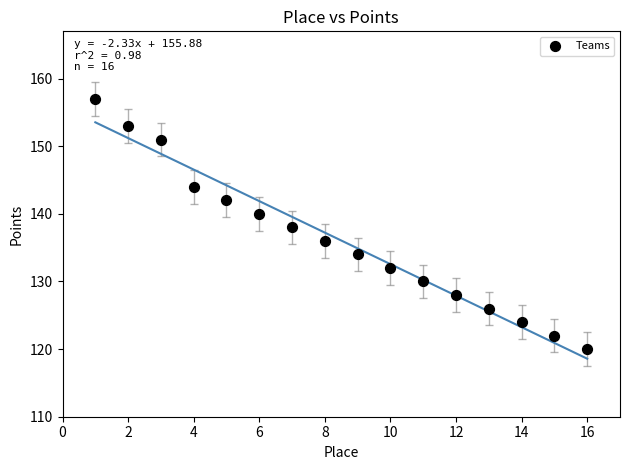

What is the range of X values (max minus min)?

15